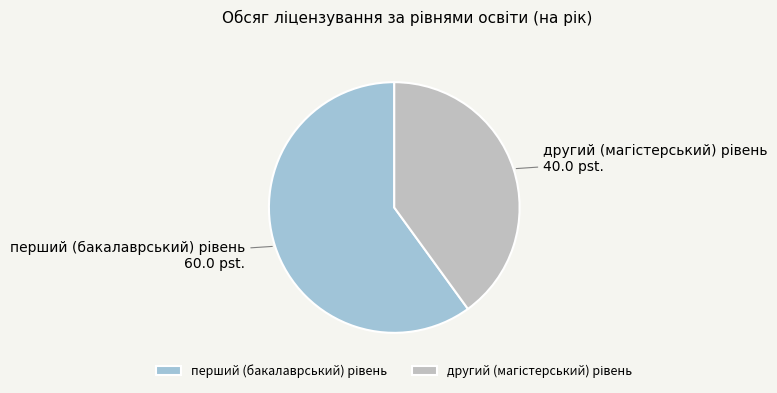

Is there a majority slice in this chart?

Yes